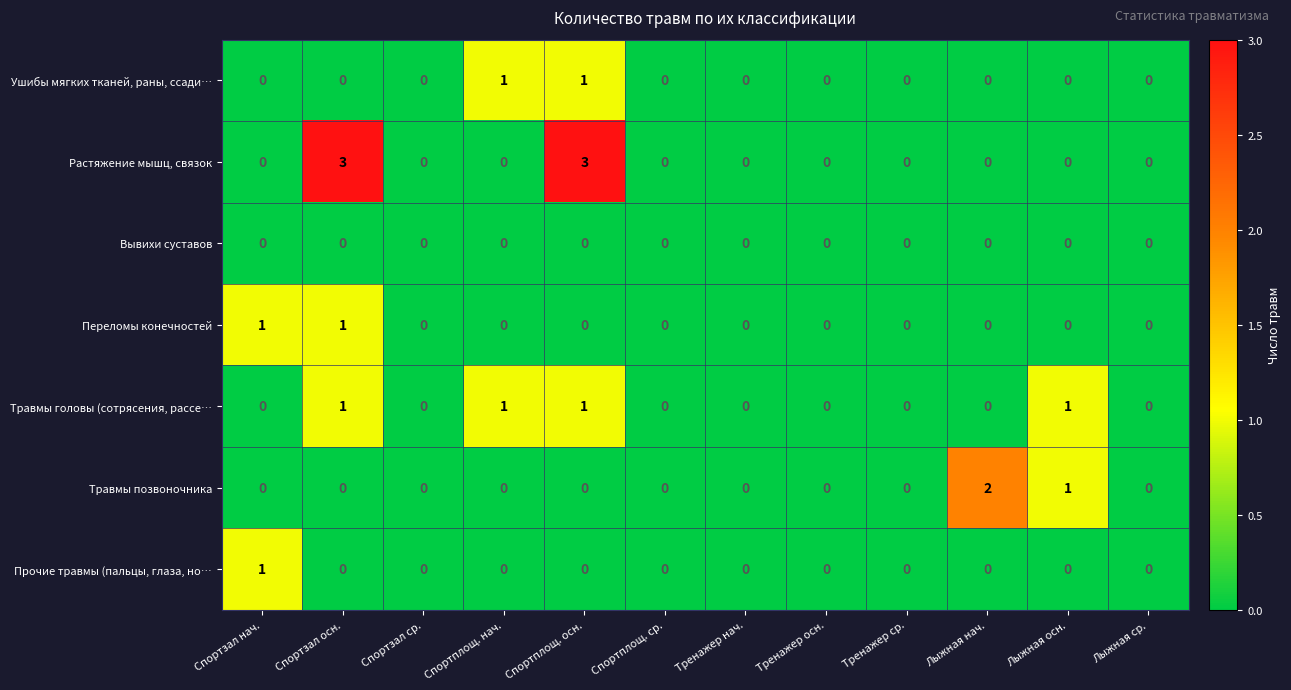

Which series has the largest total across all categories?

Растяжение мышц, связок